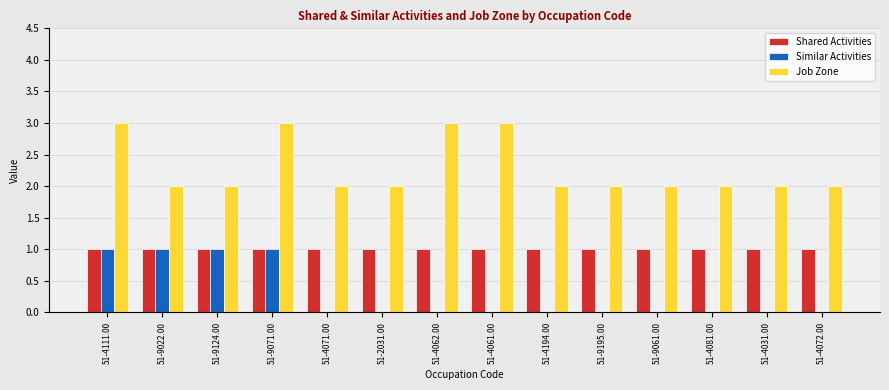

Reading left to right, transcribe all the data shown in this chart.

Shared Activities: 1	1	1	1	1	1	1	1	1	1	1	1	1	1
Similar Activities: 1	1	1	1	0	0	0	0	0	0	0	0	0	0
Job Zone: 3	2	2	3	2	2	3	3	2	2	2	2	2	2